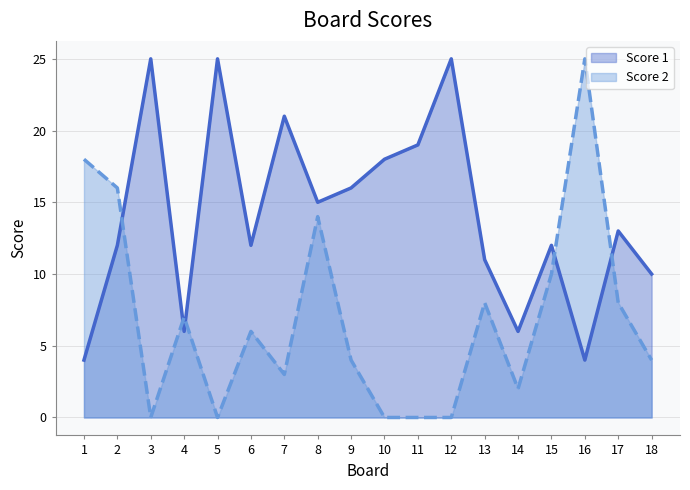

True or false: Score 1 and Score 2 intersect in this chart.

True